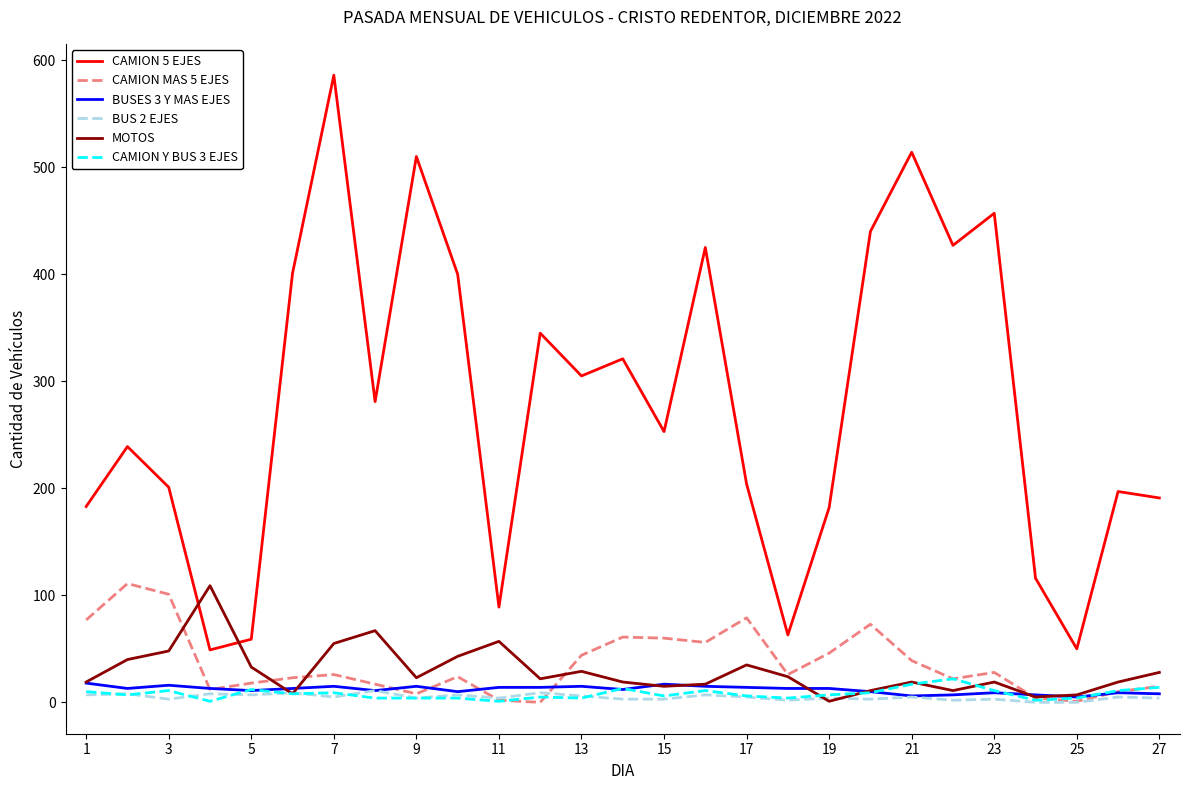

Which series has the largest total across all categories?

CAMION 5 EJES